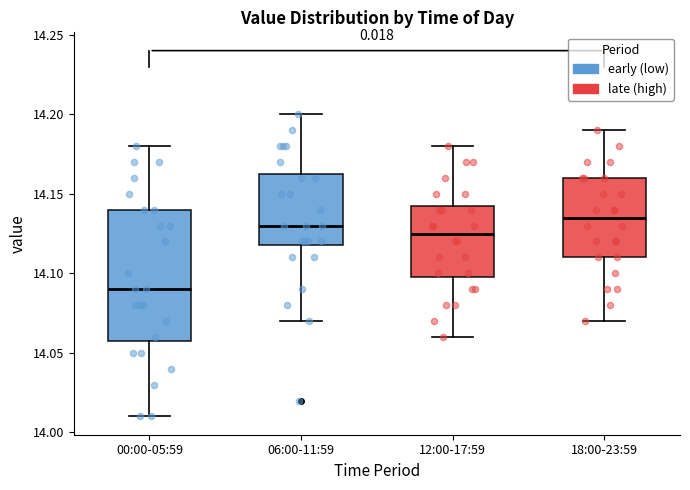

Reading left to right, read every box against the y-axis: the position of its median line, the range the box covers, and the ends of its whiskers. The values are not printed on the chart, so give them approximately, as read against the axis.

00:00-05:59: median 14.090, box 14.060 to 14.140, whiskers 14.010 to 14.180
06:00-11:59: median 14.130, box 14.120 to 14.165, whiskers 14.070 to 14.200
12:00-17:59: median 14.125, box 14.100 to 14.145, whiskers 14.060 to 14.180
18:00-23:59: median 14.135, box 14.110 to 14.160, whiskers 14.070 to 14.190